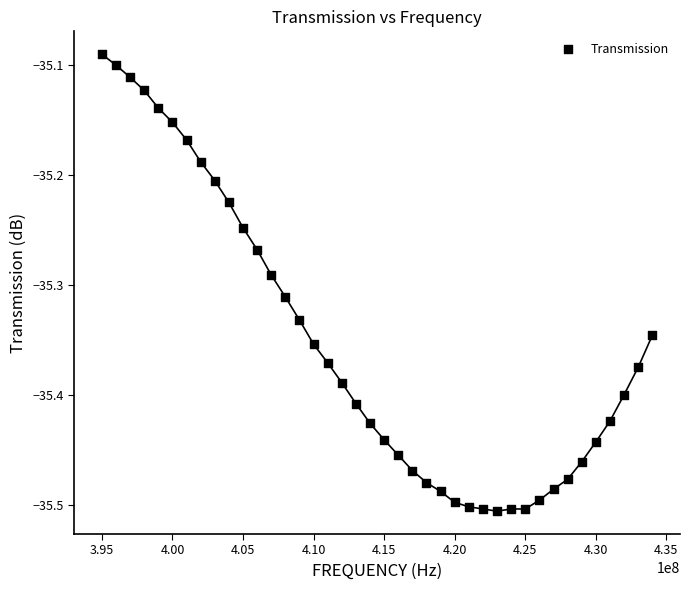

What is the range of X values (max minus min)?

39000000.0